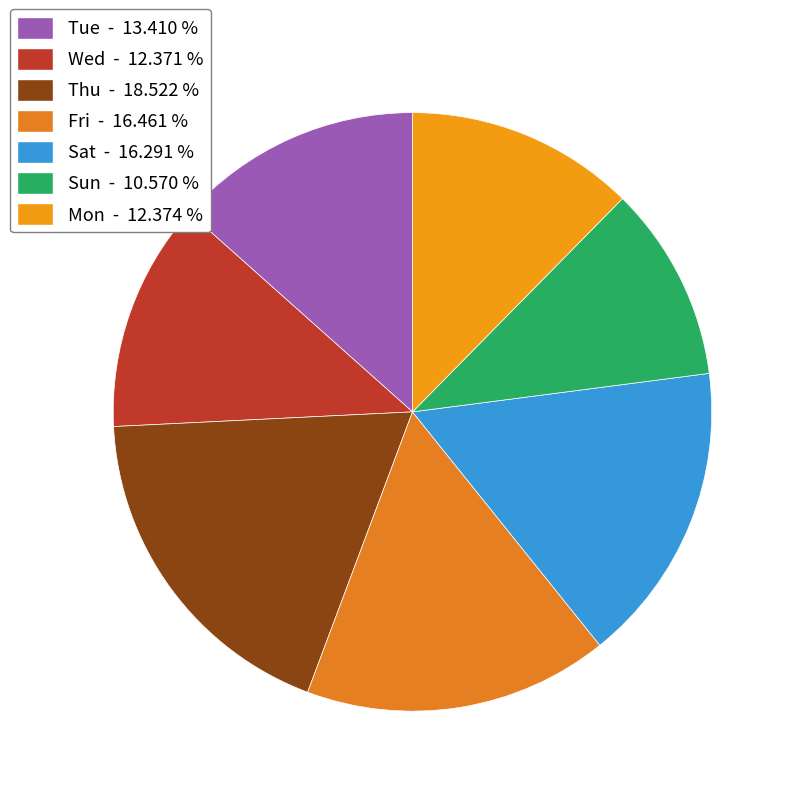

How many slices are in this pie chart?

7